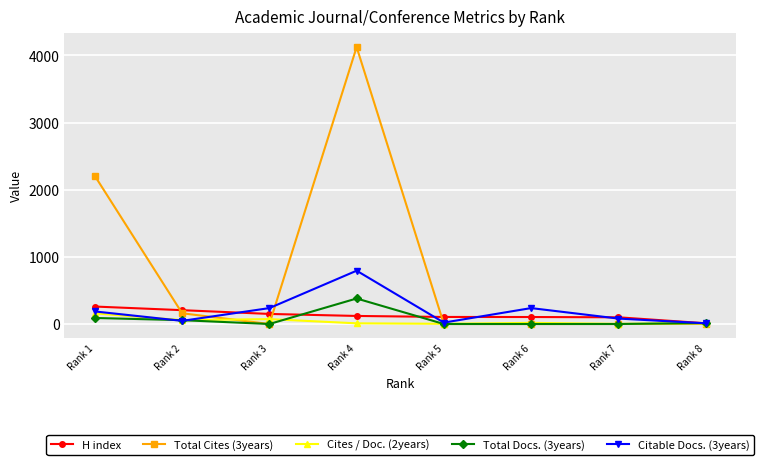

True or false: Total Cites (3years) has more than 2 points higher than both neighbors.

False